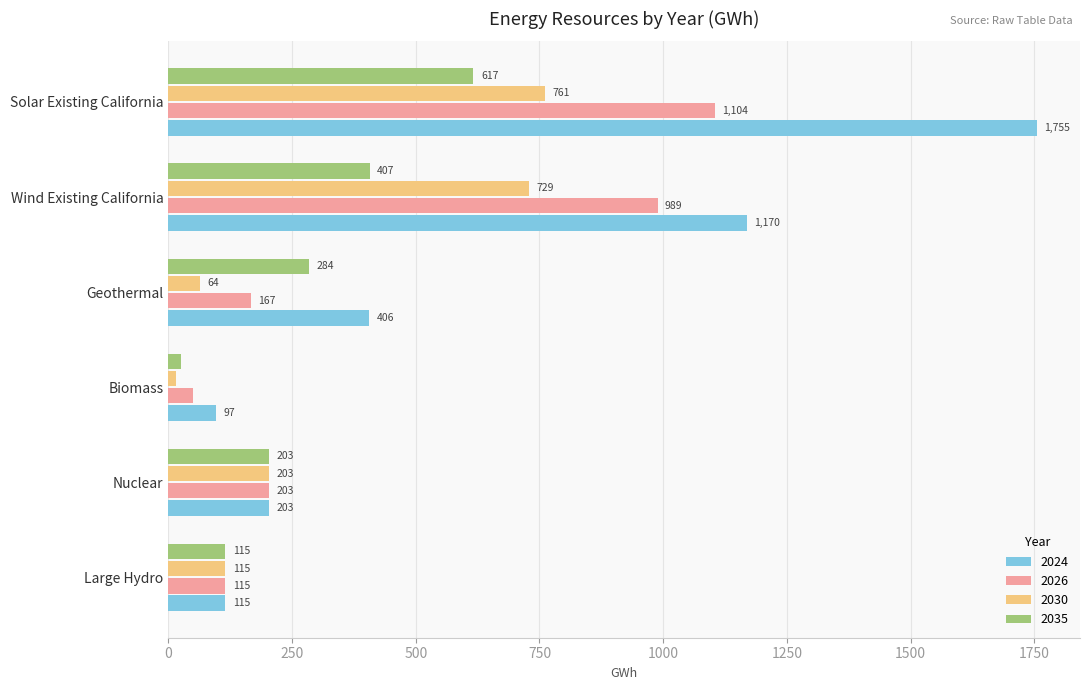

True or false: 2026 has a value of 1104.4 at Solar Existing California.

True